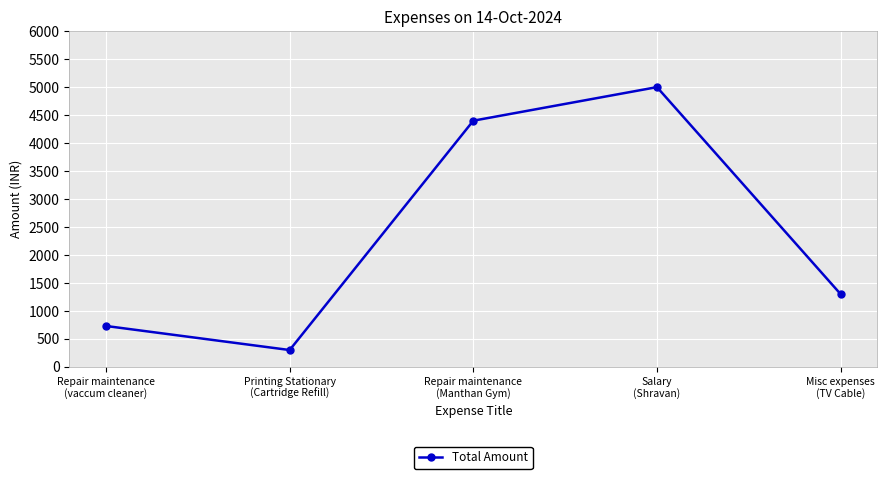

True or false: there are more than 1 points higher than both neighbors.

False